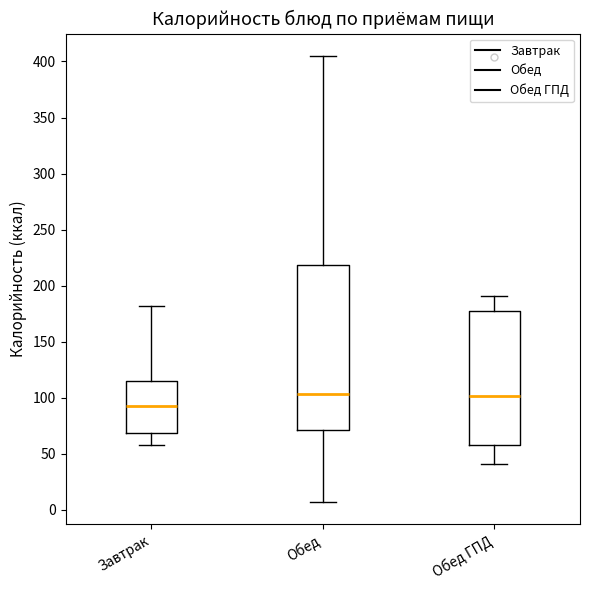

Which box has the lowest median line?

Завтрак